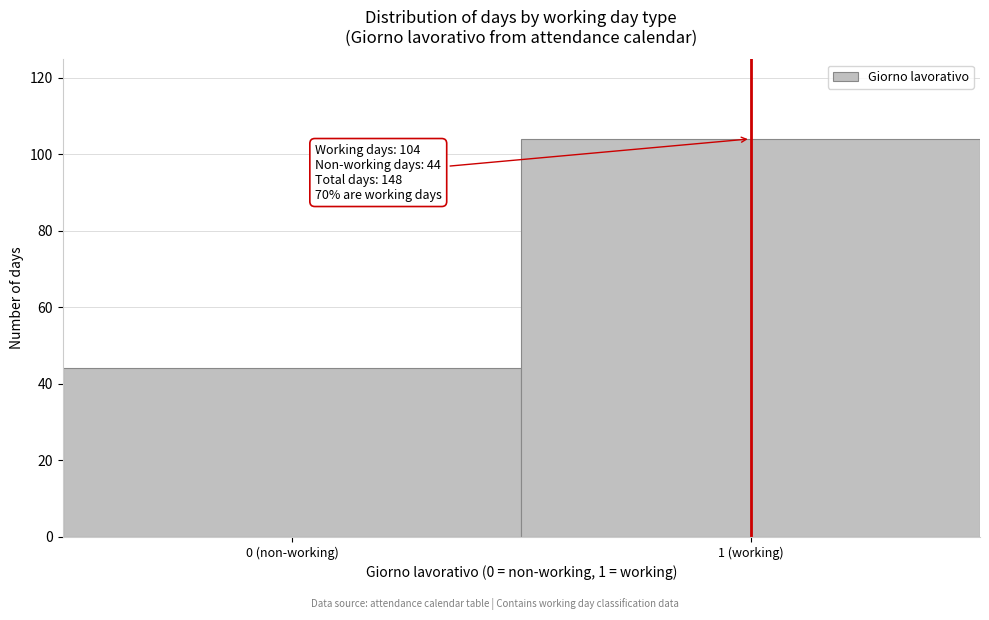

Reading right to left, what are all the values shown in this chart?

1 (working)=104	0 (non-working)=44